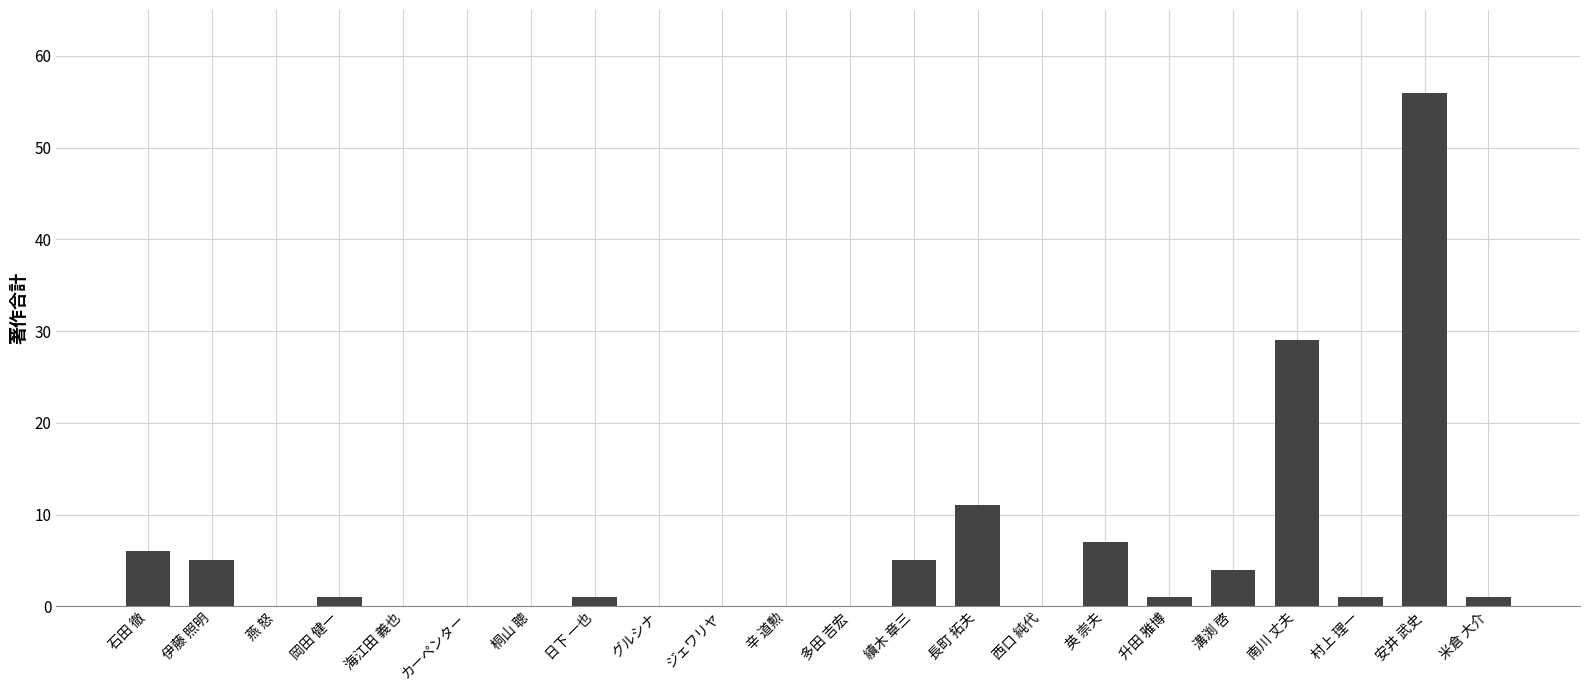

Which has a higher value, 海江田 義也 or 長町 拓夫?

長町 拓夫